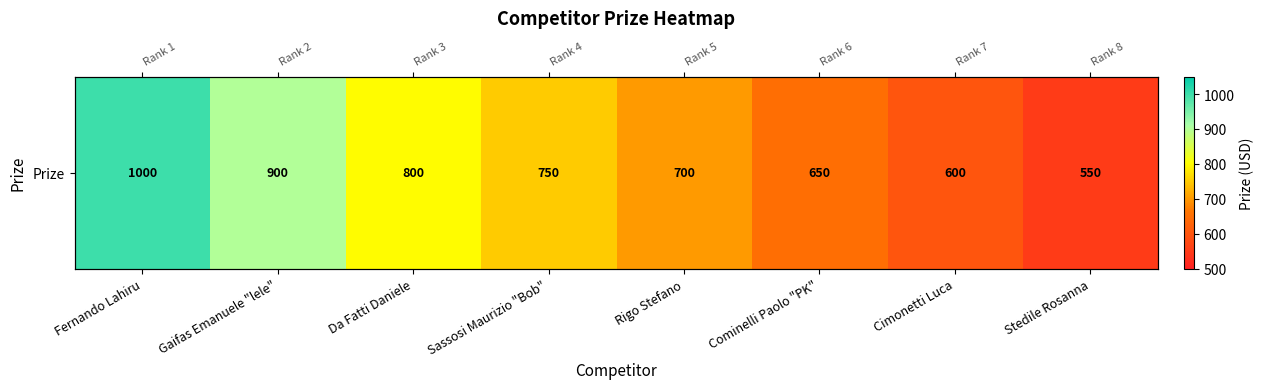

Where is the data nearest to the value 775?

Da Fatti Daniele